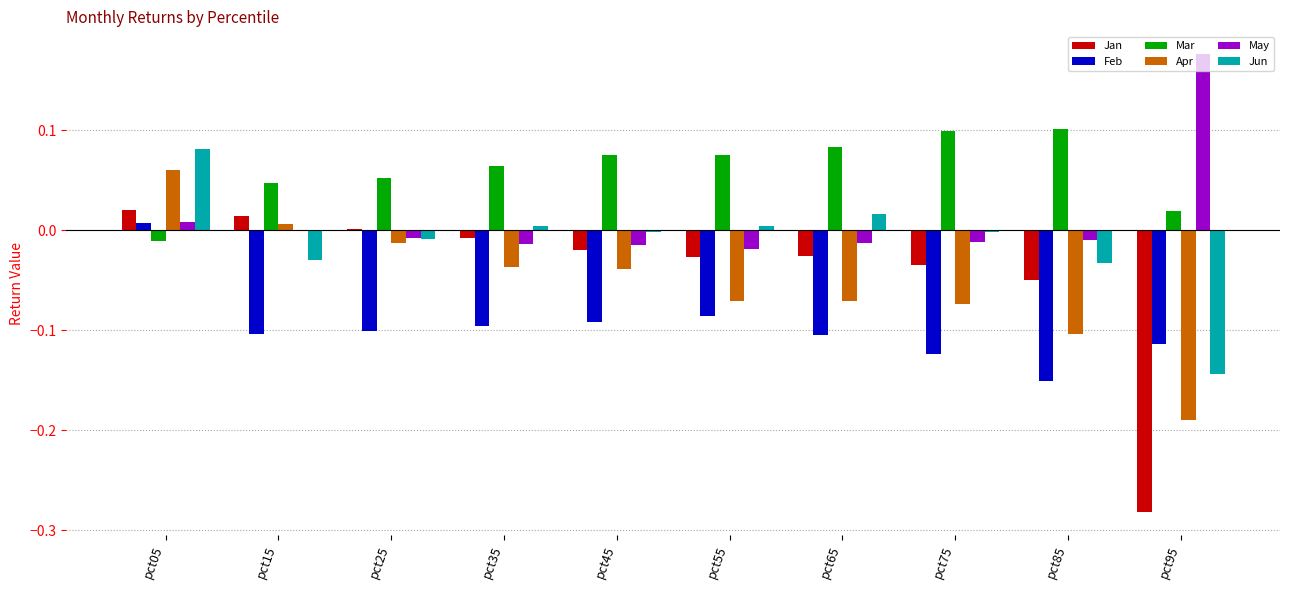

How many data points does each series have?

10